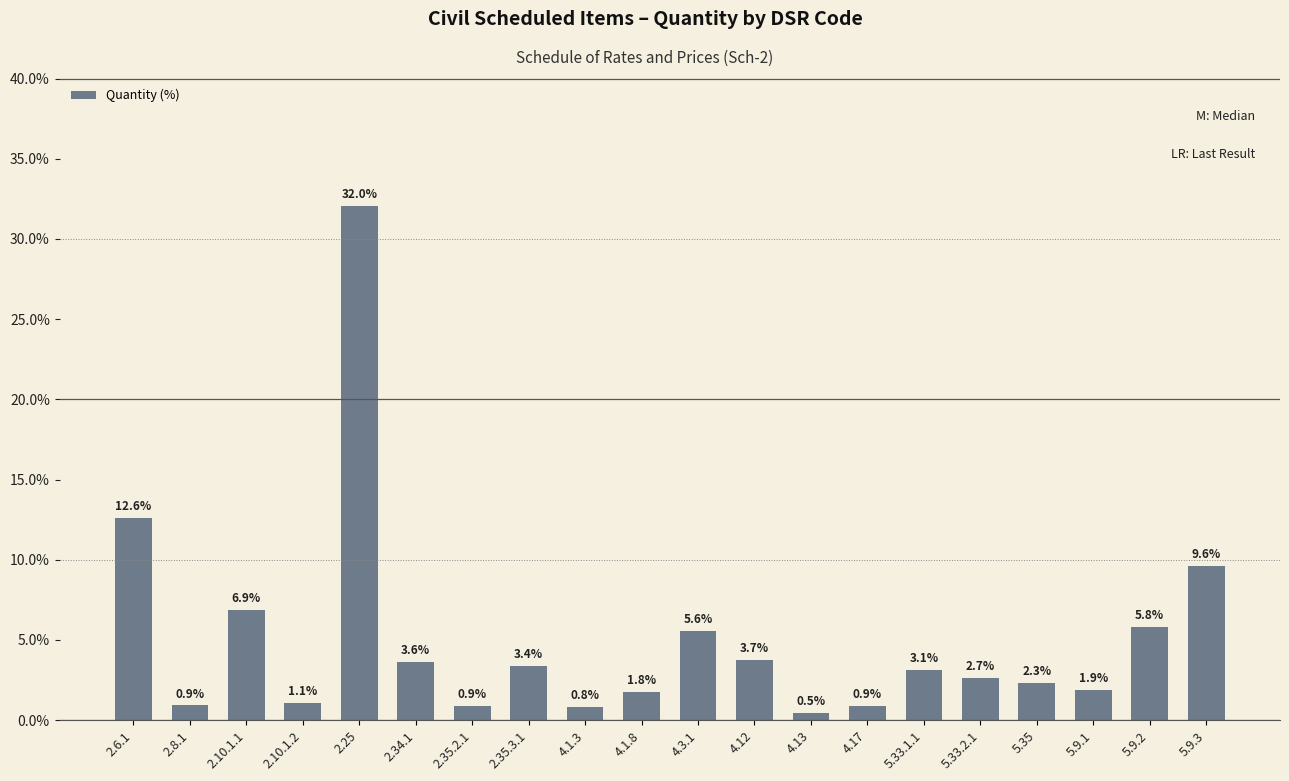

Where is the data nearest to the value 16?

2.6.1